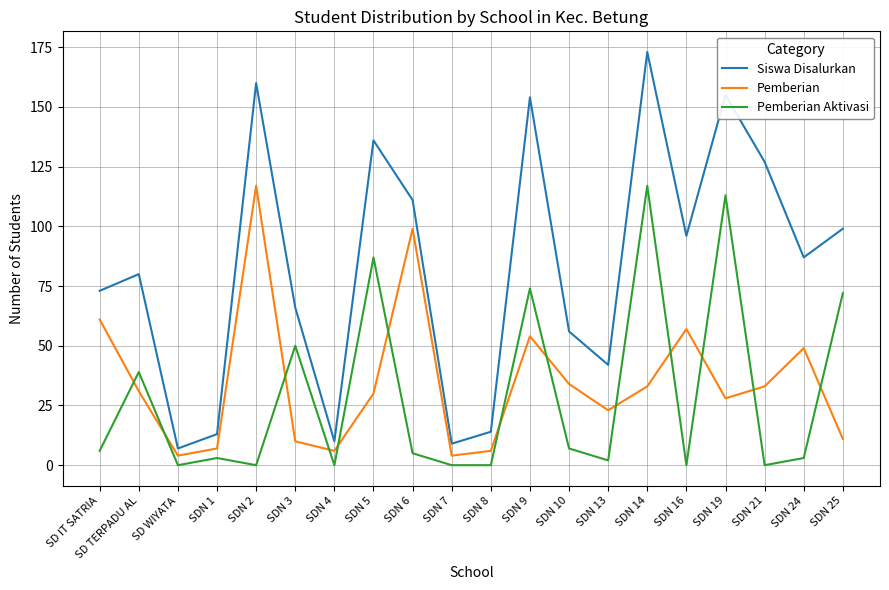

At how many categories does at least one series exceed 75?

11